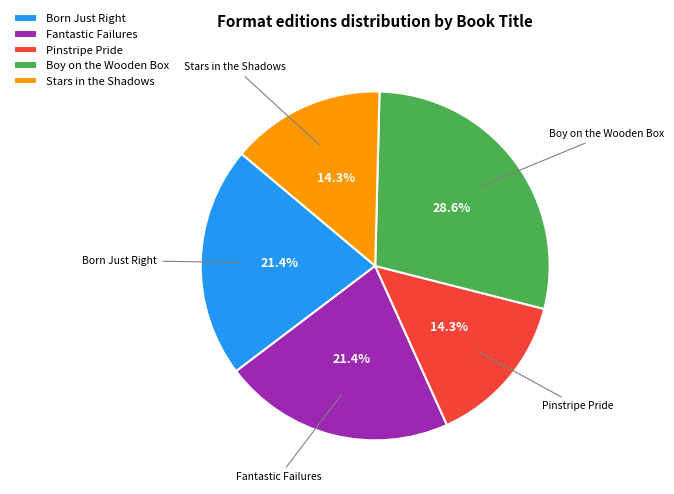

To the nearest percent, what is the difference between the largest and smallest slice percentages?

14%